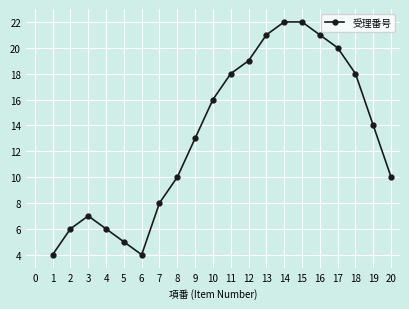

At which label does the data first exceed 14?

10